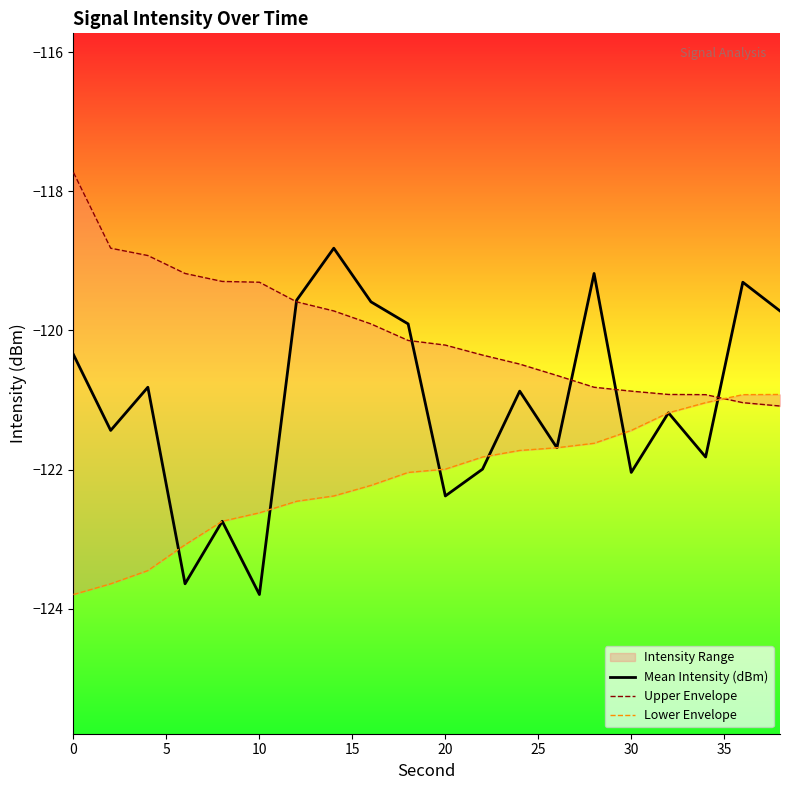

At how many categories does at least one series exceed -120?

13